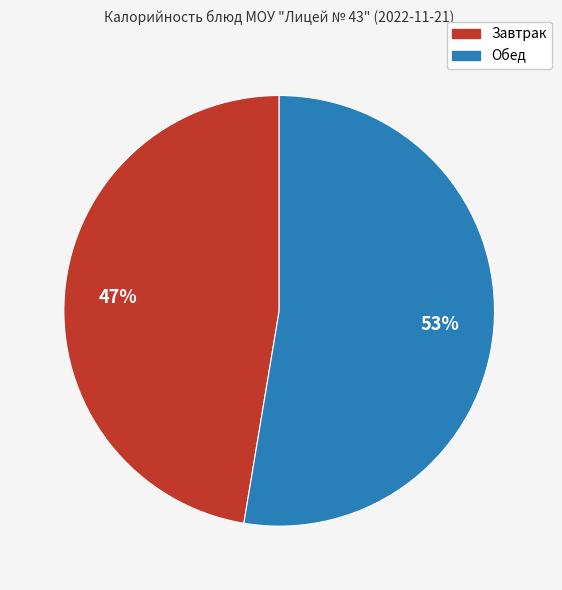

Is there any slice that represents more than half of the pie?

Yes